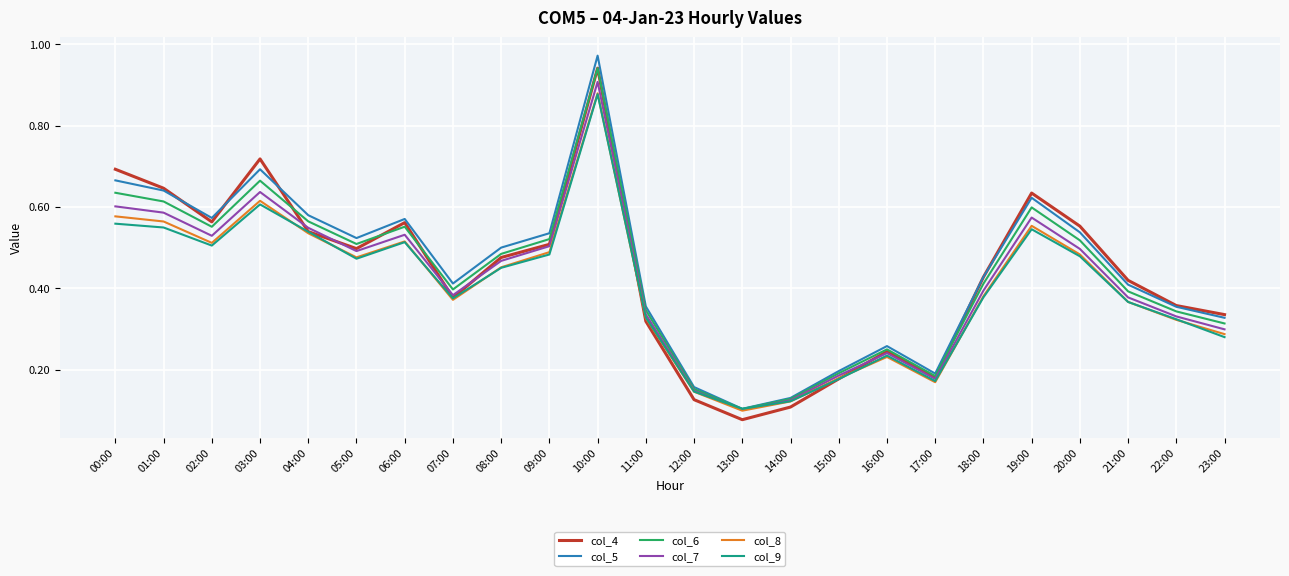

Which series has the widest spread of values?

col_5